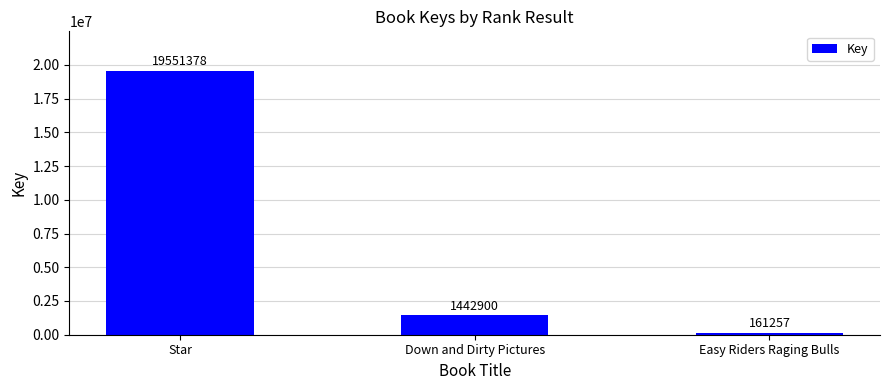

List the labels in order of value, largest first.

Star, Down and Dirty Pictures, Easy Riders Raging Bulls